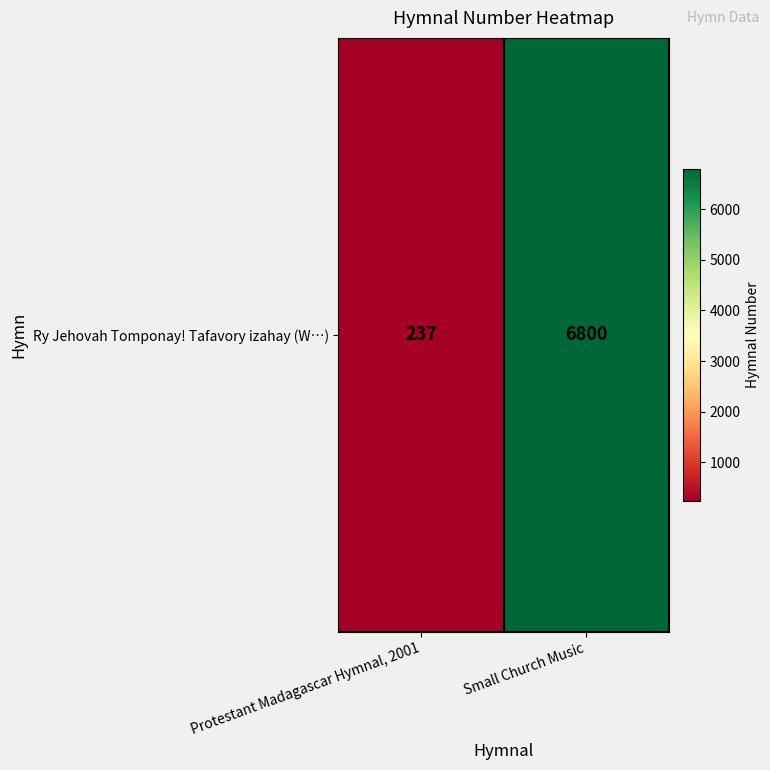

Count the number of categories in the chart.

2